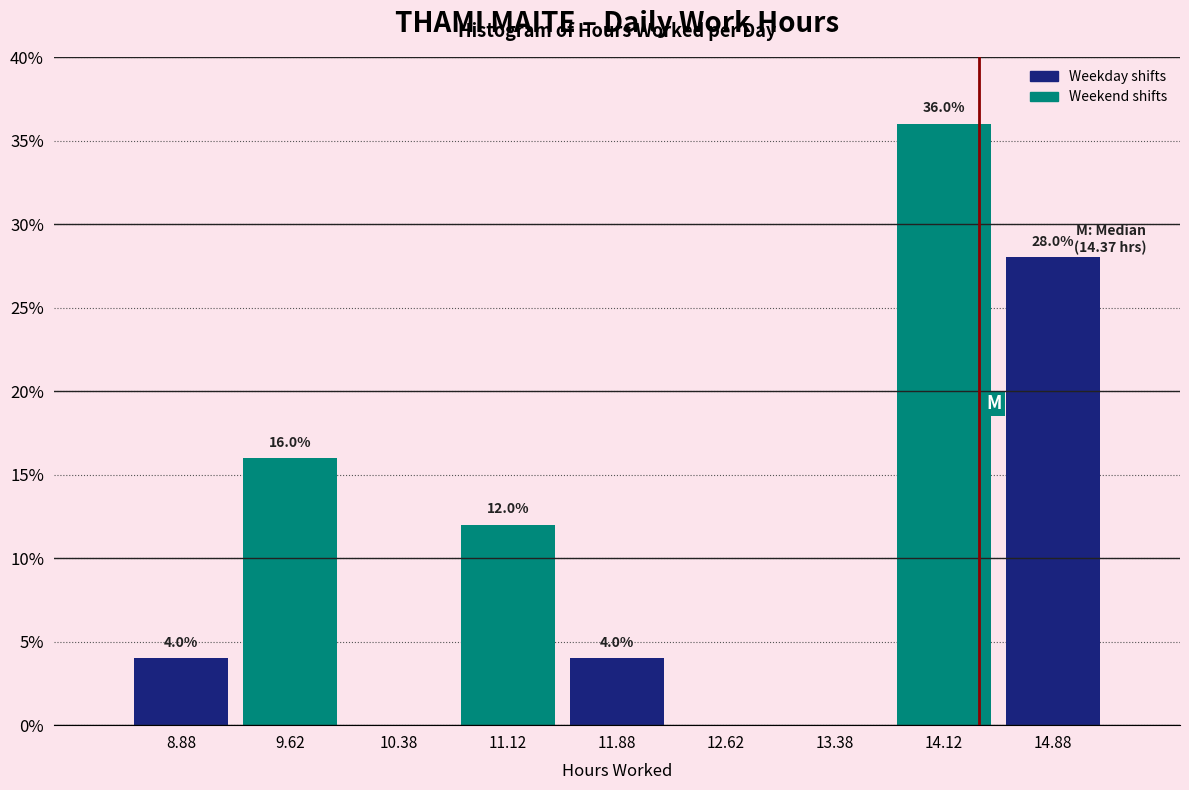

Over which range of the x-axis is the bar tallest?

13.75 to 14.50